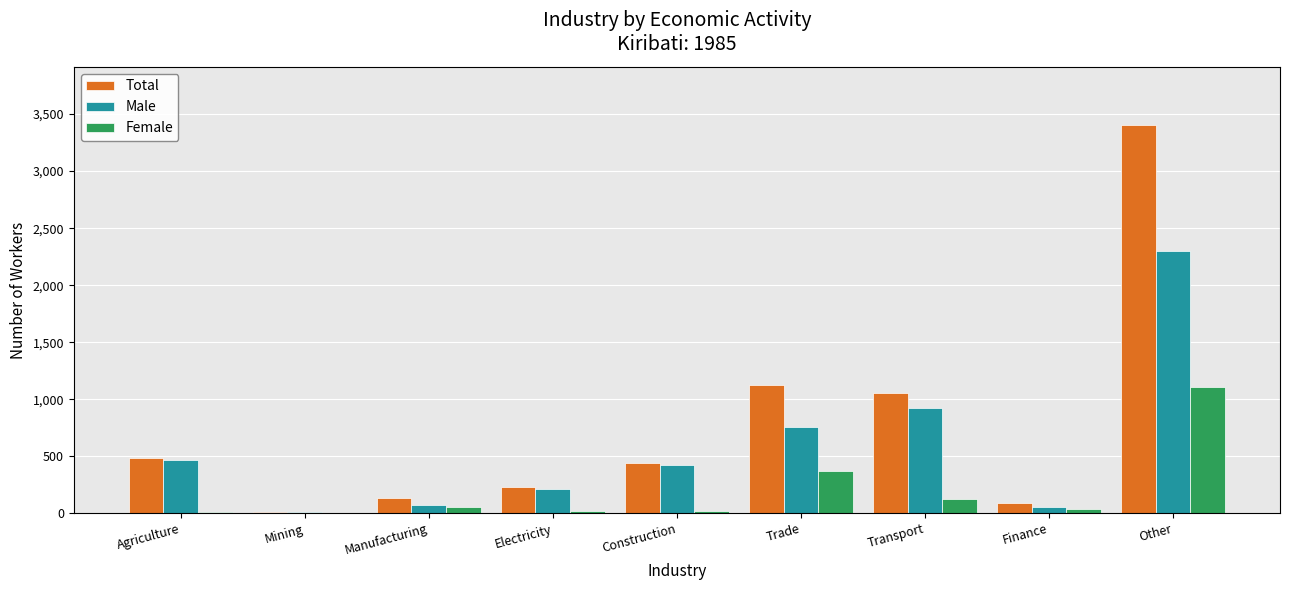

Which category has the highest value in the Female series?

Other